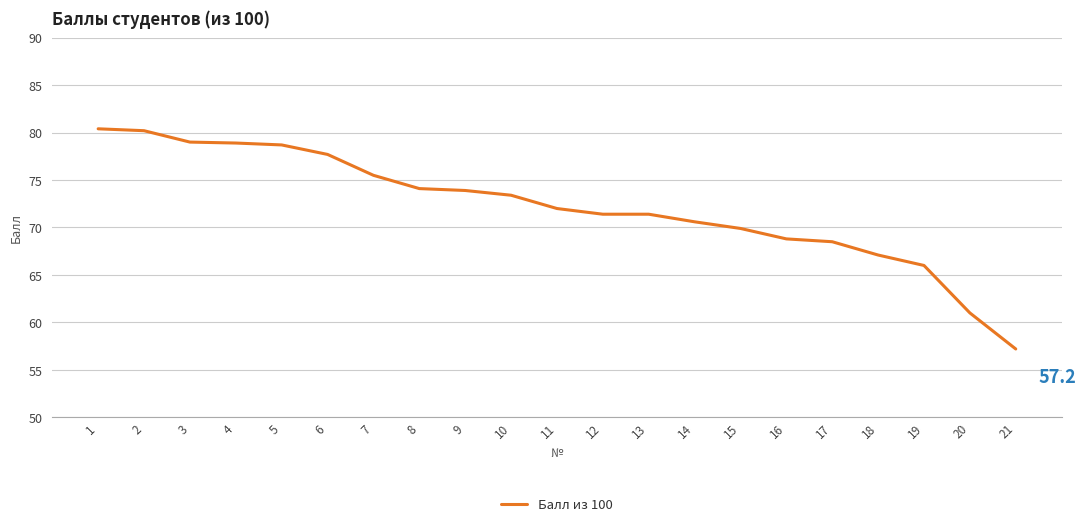

The chart shows a value of 67.1 at 18. True or false?

True